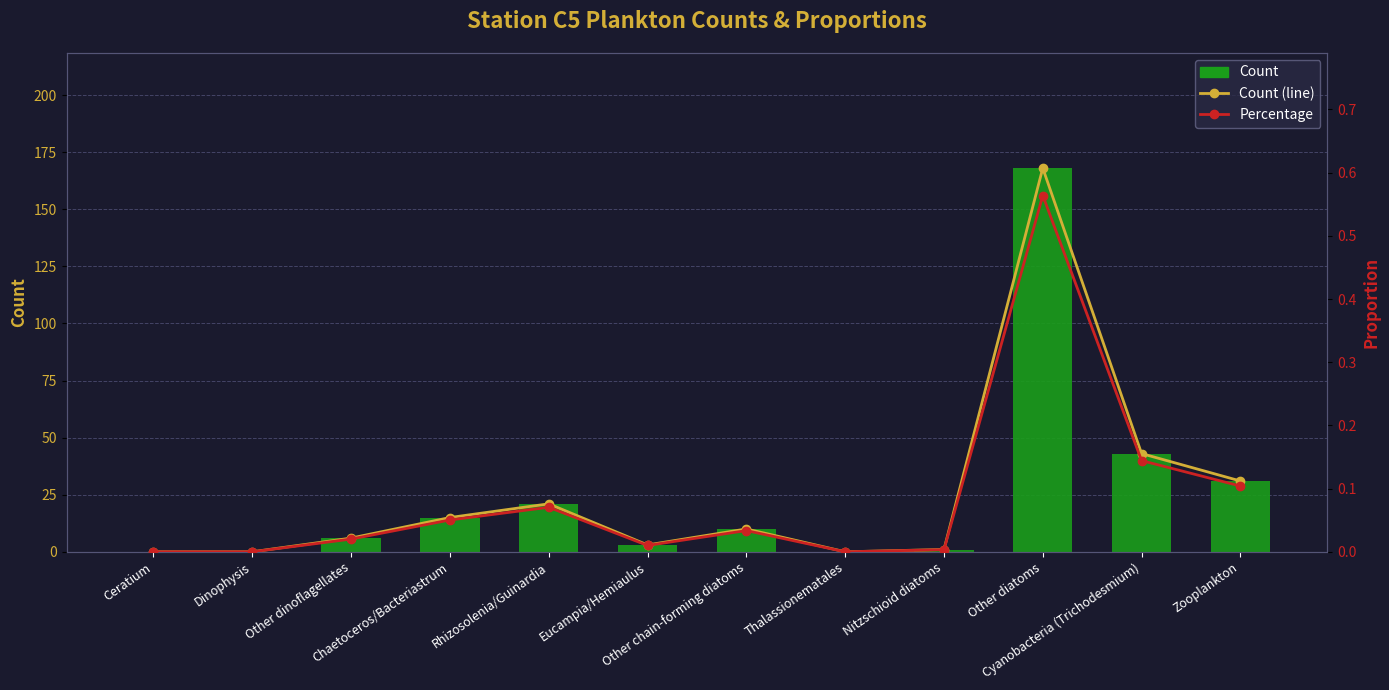

At which category is the sum across all series the highest?

Other diatoms